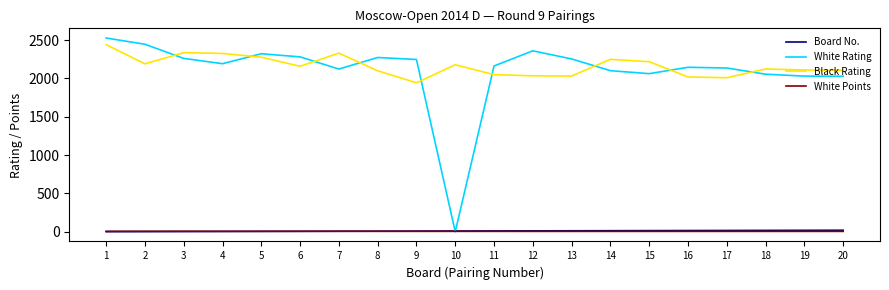

At which category does White Rating reach its first local peak?

5